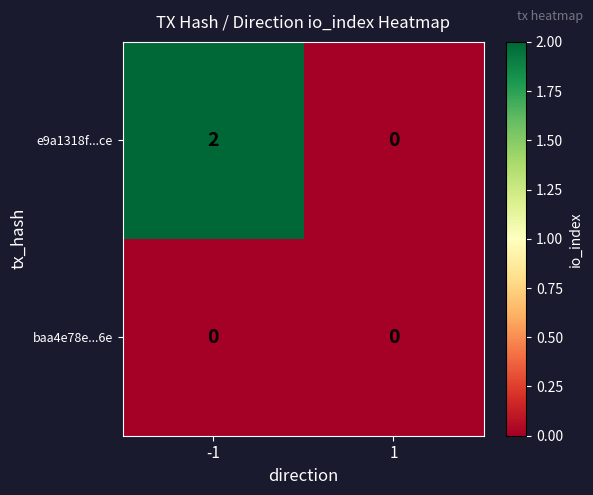

Rank the series at -1 from highest to lowest value.

e9a1318f...ce, baa4e78e...6e